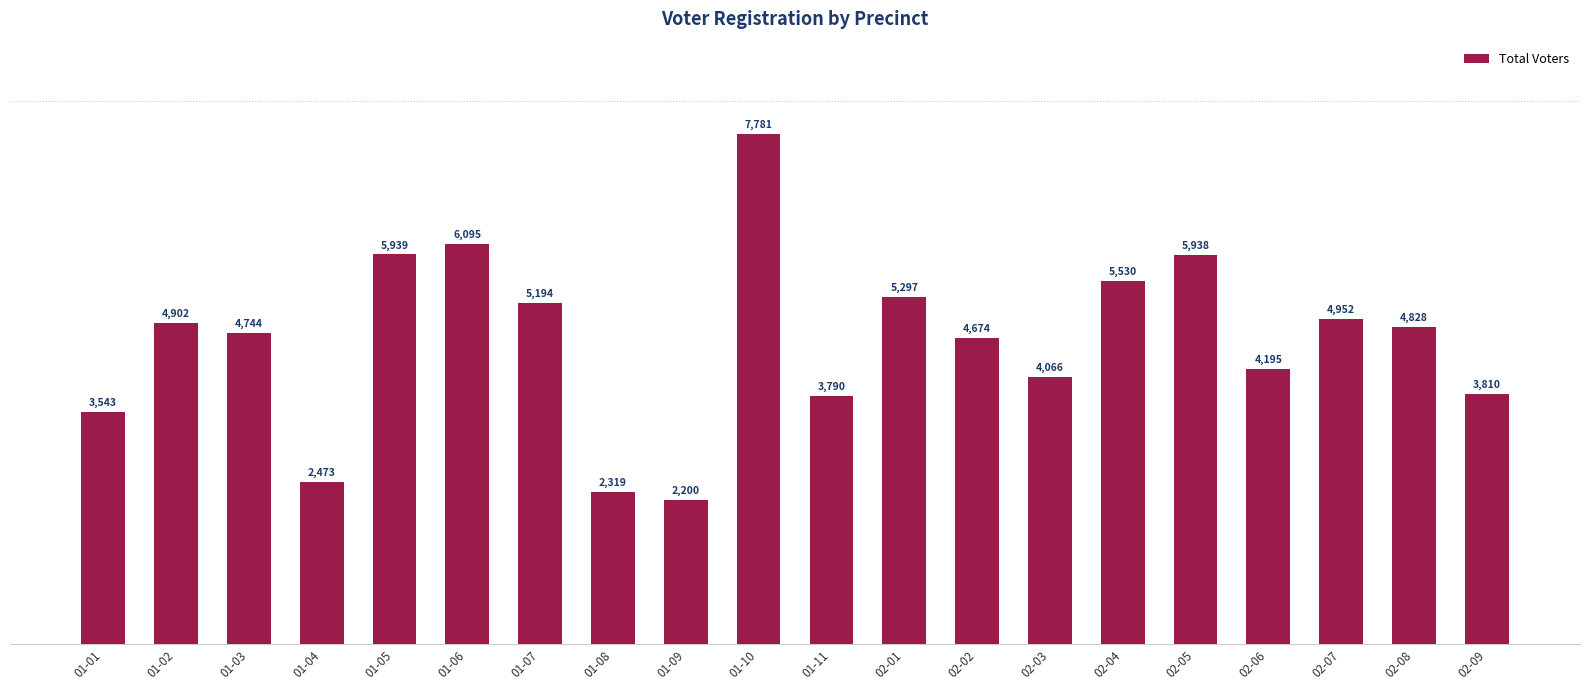

What is the difference between the second highest and minimum values?

3895